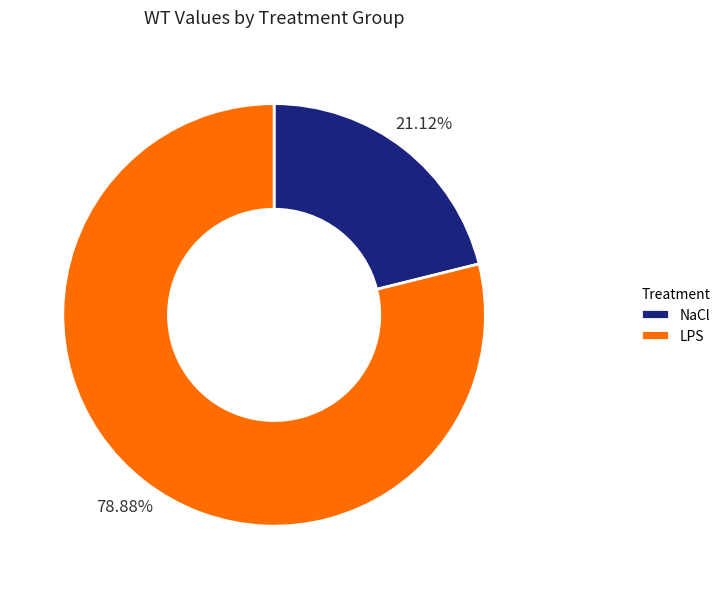

Which category has the smallest portion of the pie?

NaCl